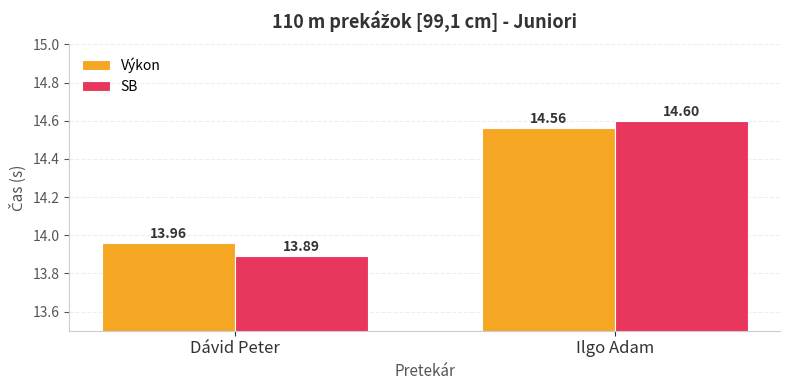

How many series are shown in this chart?

2